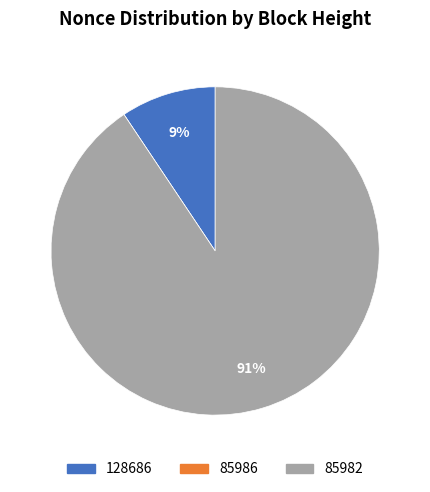

Combined, do 85982 and 128686 account for over 50%?

Yes